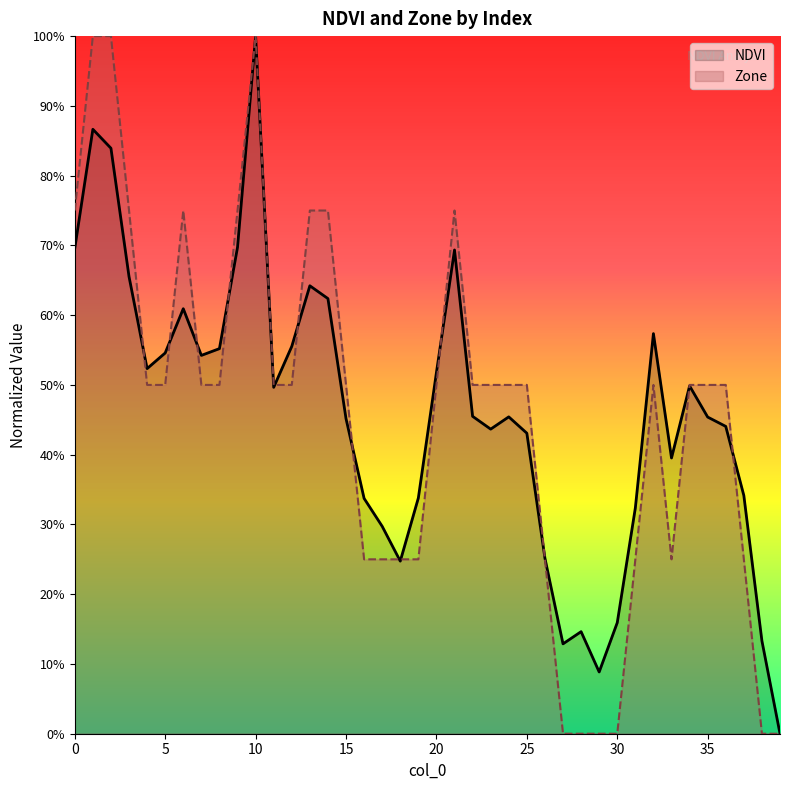

What is the sum of all NDVI_line values?

18.4